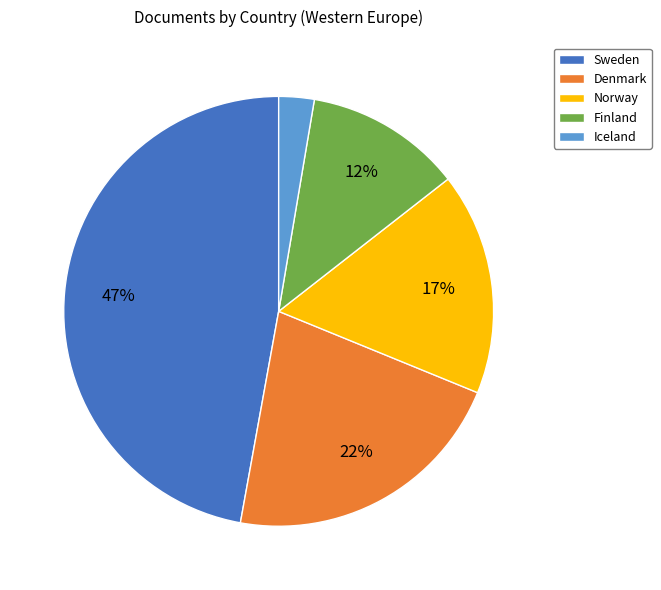

What is the largest slice in the pie chart?

Sweden